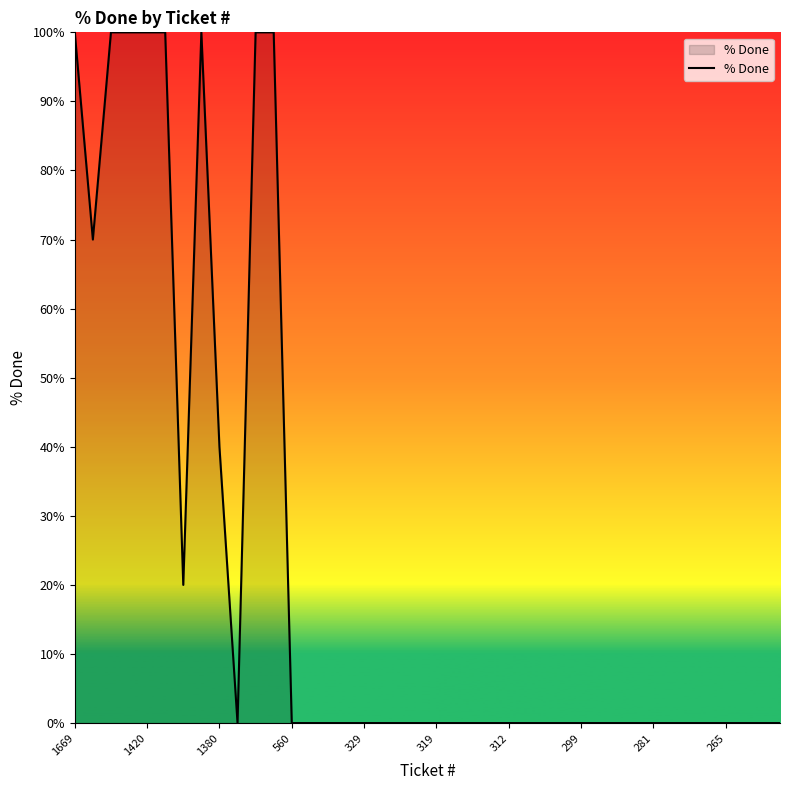

What is the difference between the maximum and minimum values?

100